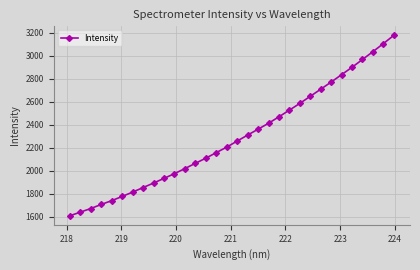

True or false: there are more than 0 points higher than both neighbors.

False